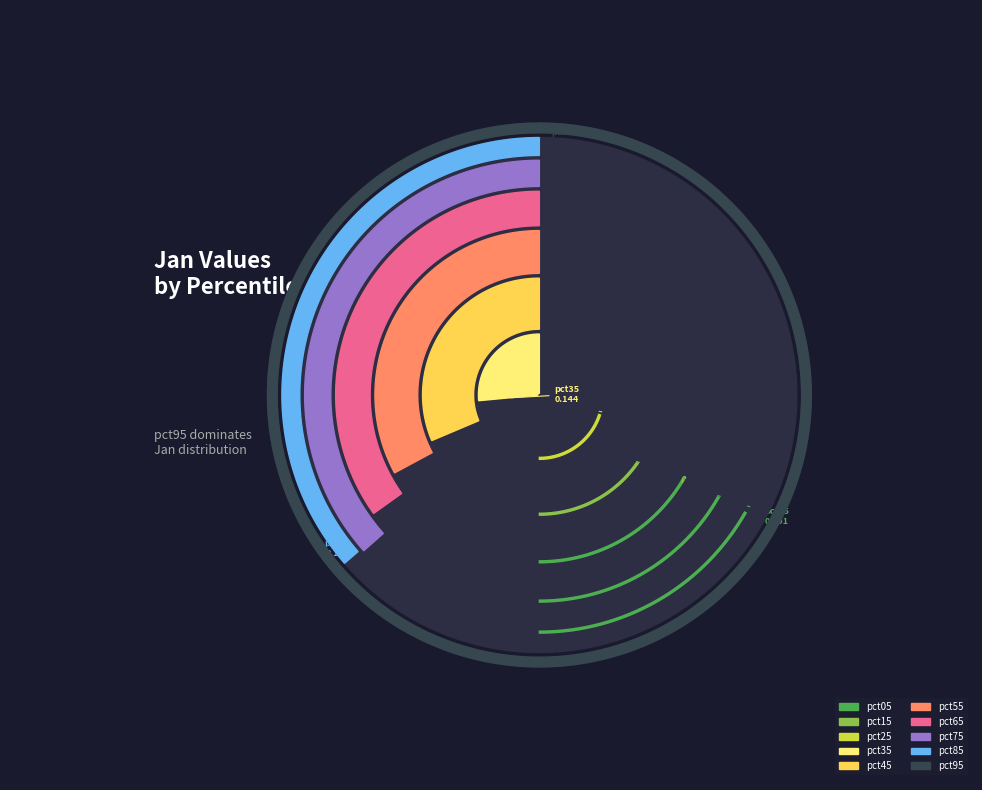

Is it true that pct75 is 10% of the pie?

True